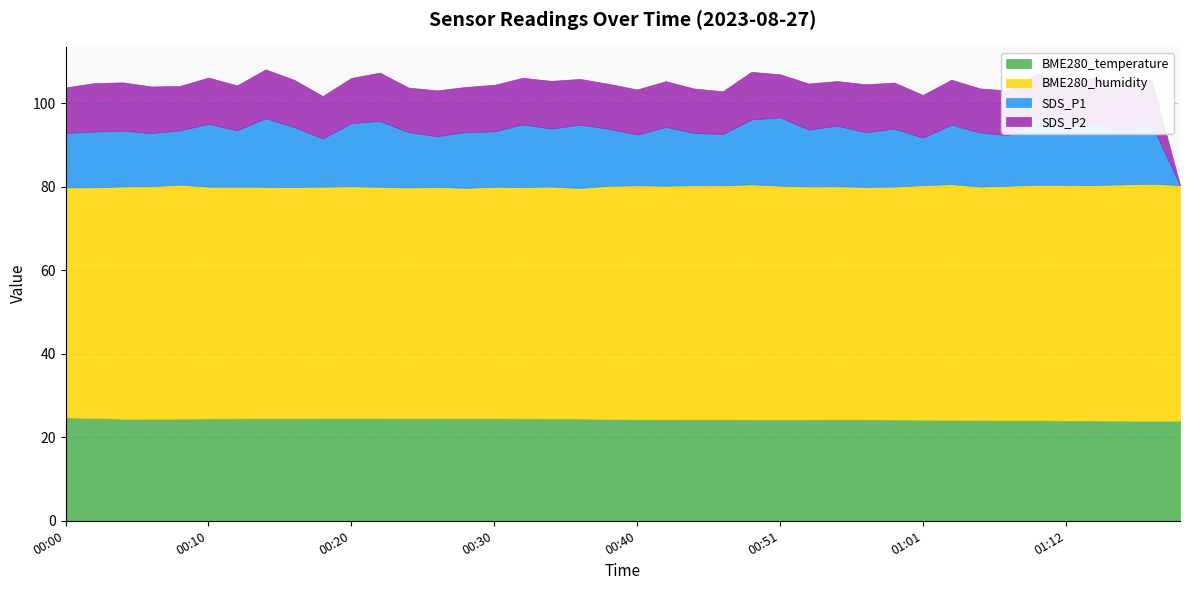

True or false: SDS_P1 and BME280_temperature intersect in this chart.

False